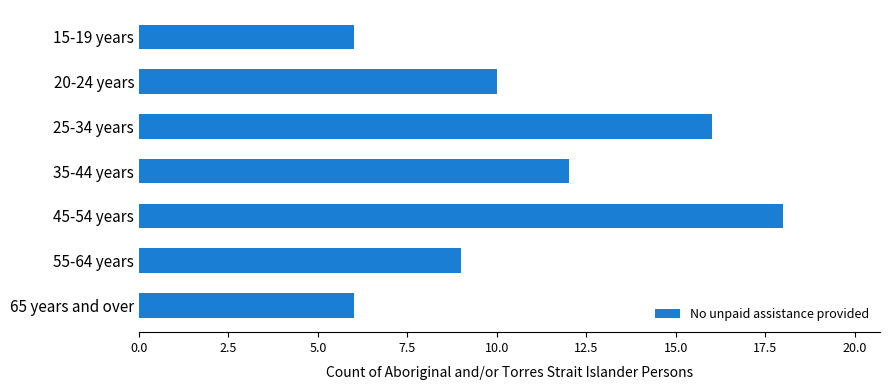

What is the maximum value shown in the chart?

18